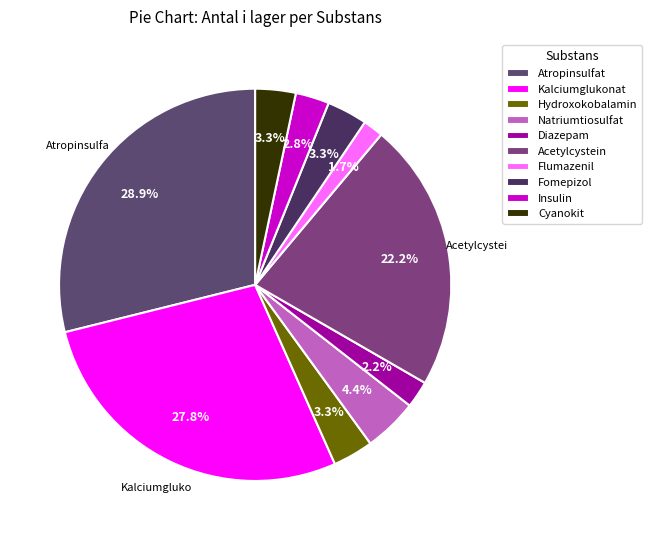

Is there any slice that represents more than half of the pie?

No